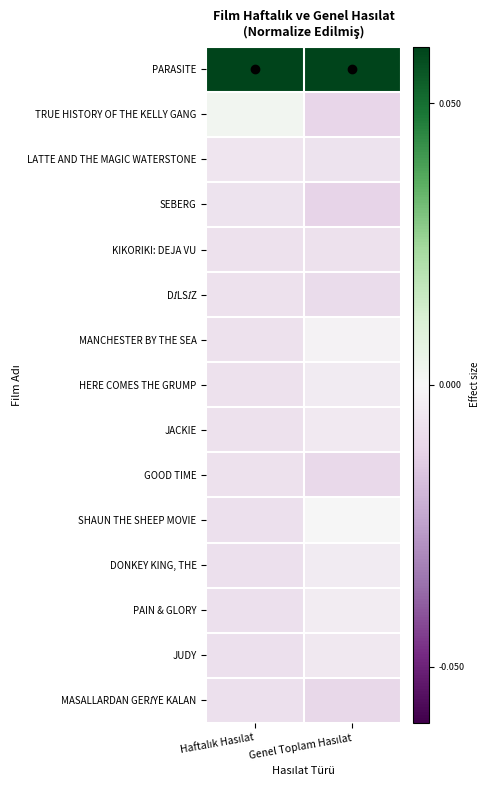

Rank the series by their maximum value, from lowest to highest.

MASALLARDAN GERİYE KALAN, GOOD TIME, KIKORIKI: DEJA VU, DİLSİZ, SEBERG, LATTE AND THE MAGIC WATERSTONE, JUDY, JACKIE, HERE COMES THE GRUMP, DONKEY KING, THE, PAIN & GLORY, MANCHESTER BY THE SEA, SHAUN THE SHEEP MOVIE, TRUE HISTORY OF THE KELLY GANG, PARASITE